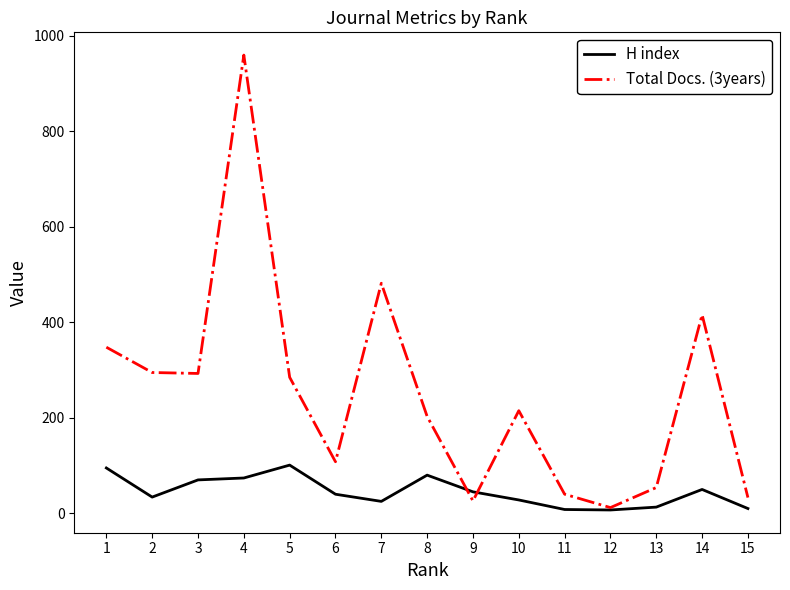

What is the greatest value displayed?

960